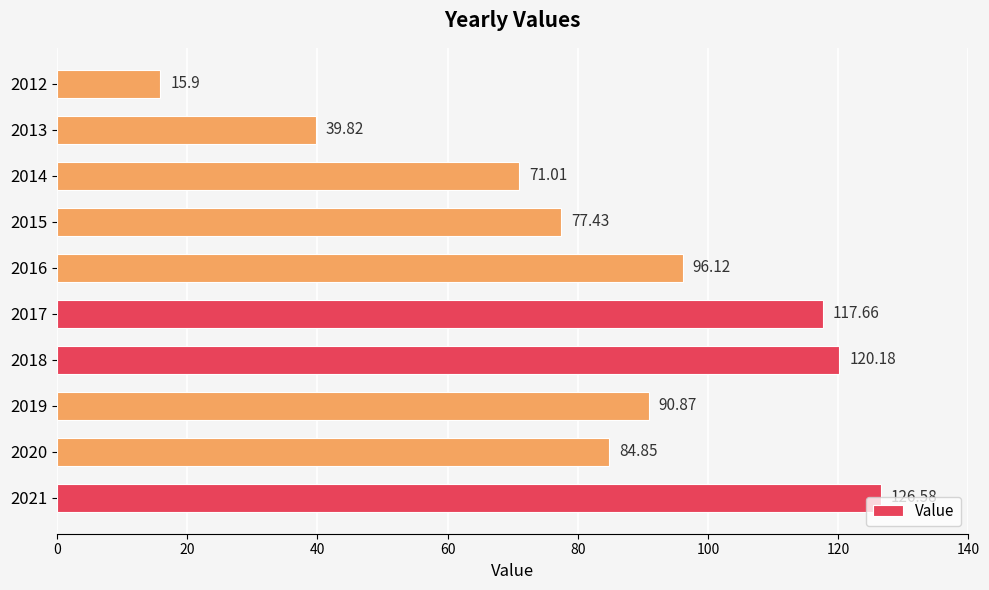

What is the difference between the maximum and minimum values?

110.7